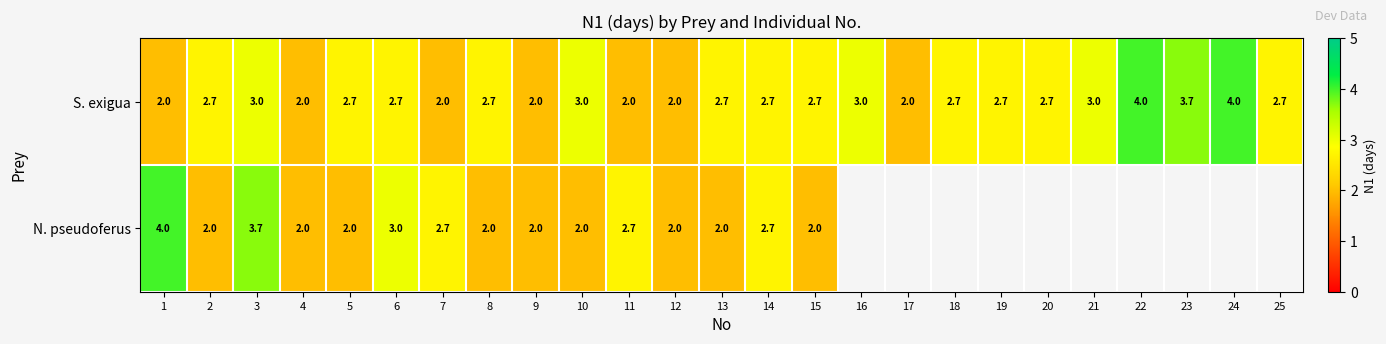

At which category is the sum across all series the highest?

3